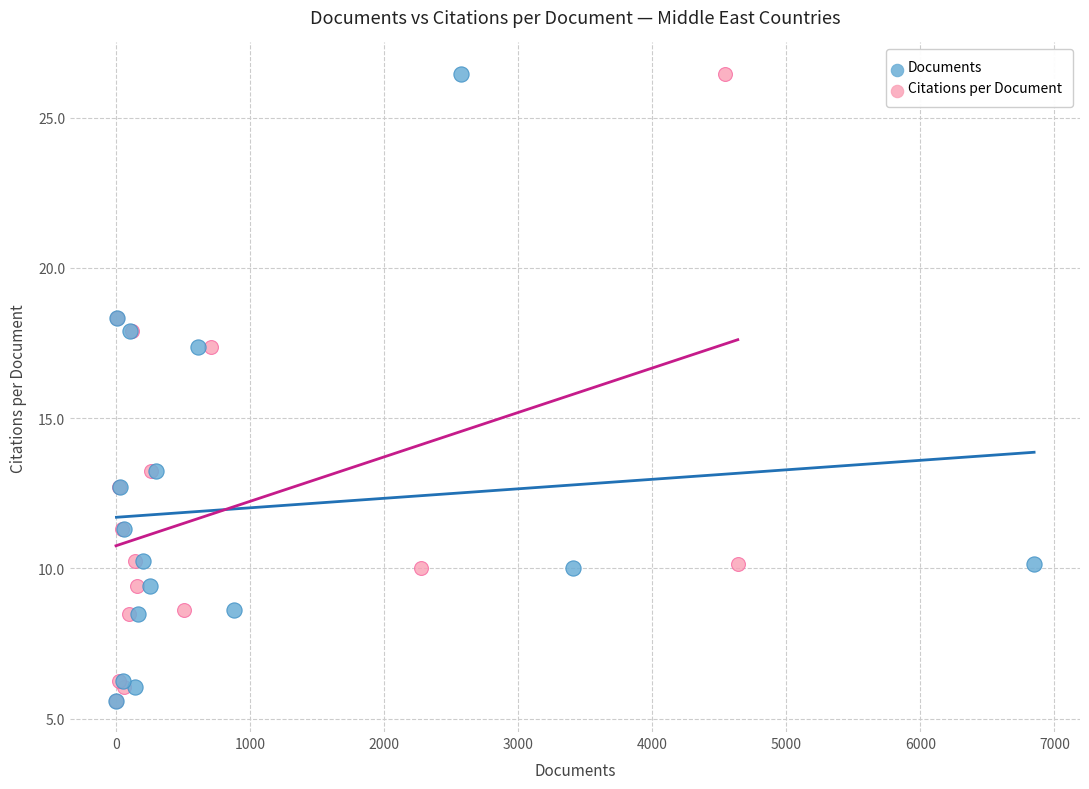

What are all the series names shown in the legend?

Documents, Citations per Document